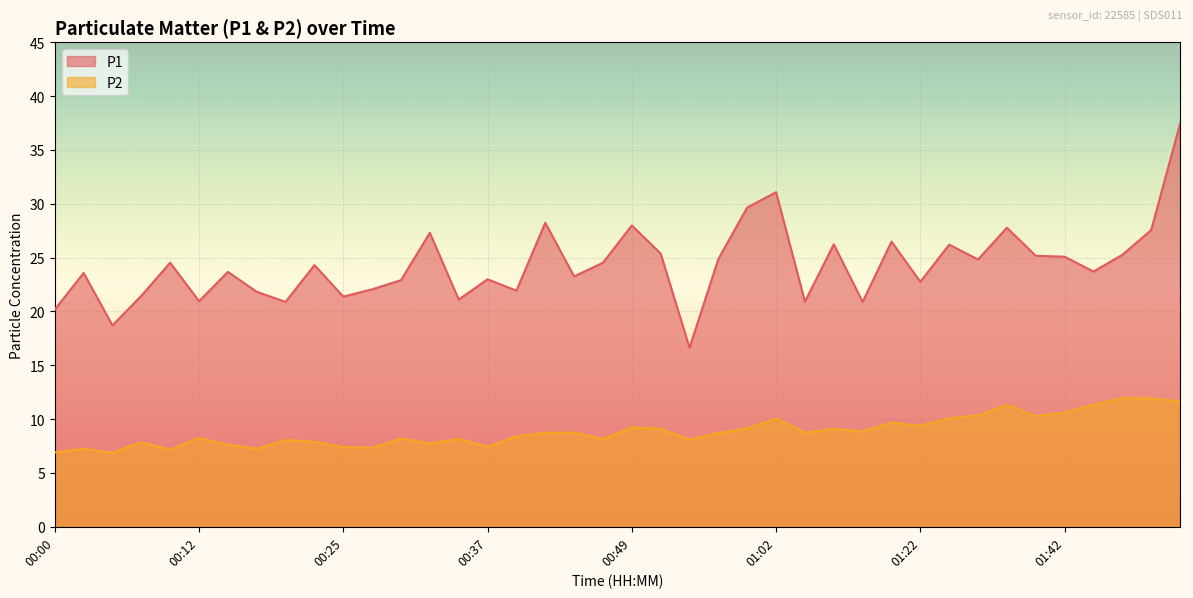

At which label is P1 closest to 27?

00:32